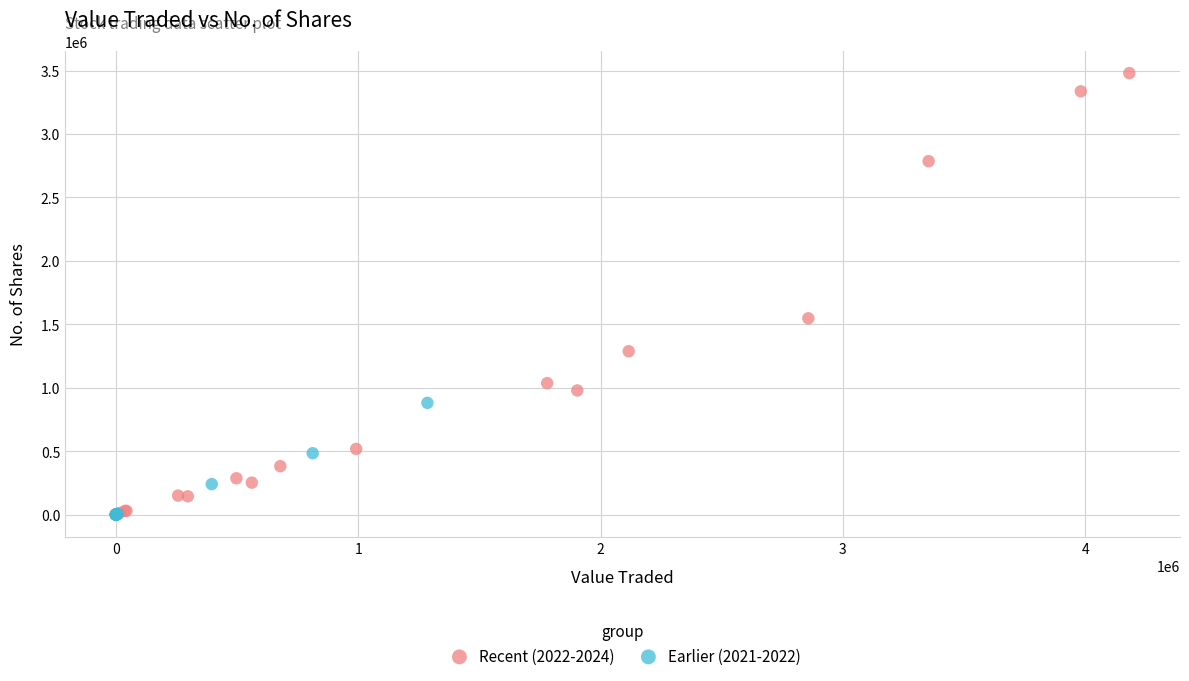

Which series has the largest Y range (max minus min)?

Recent (2022-2024)